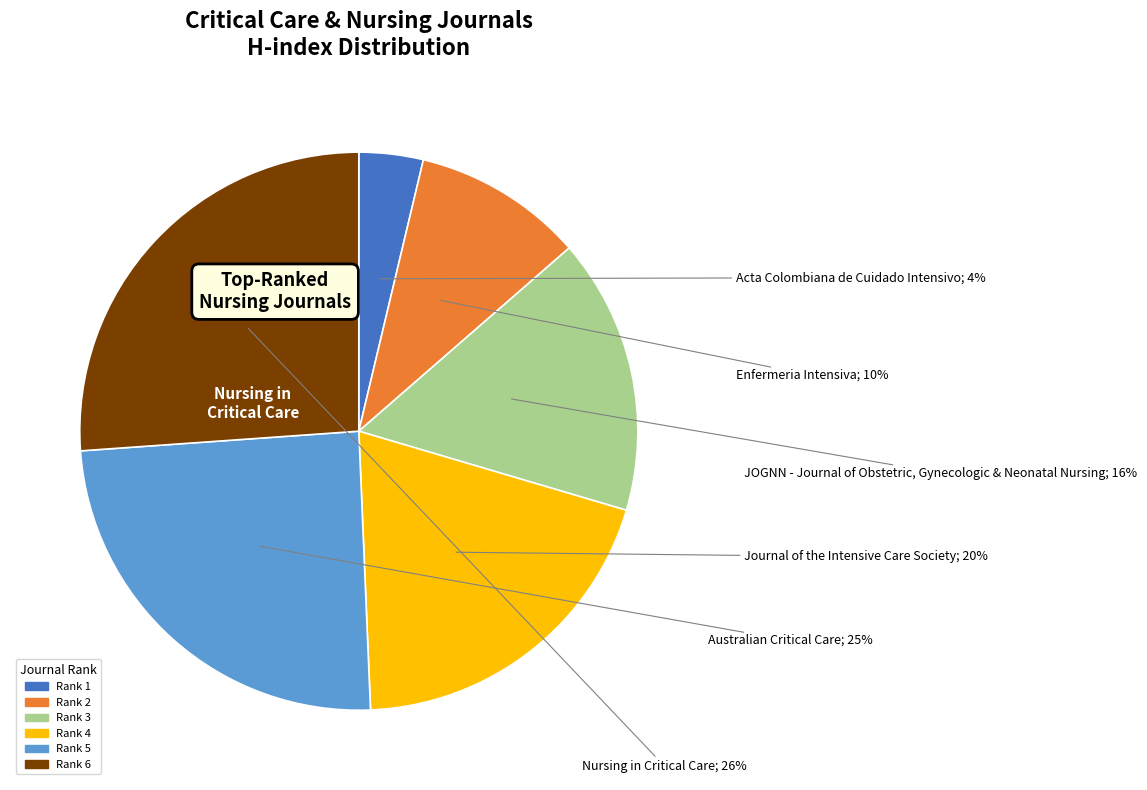

To the nearest percent, what is the difference between the largest and smallest slice percentages?

22%